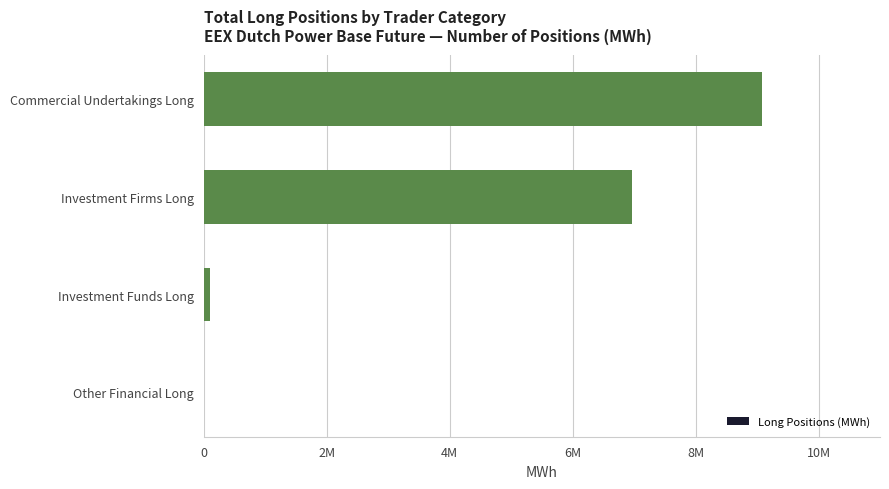

How many bars are there in total?

4